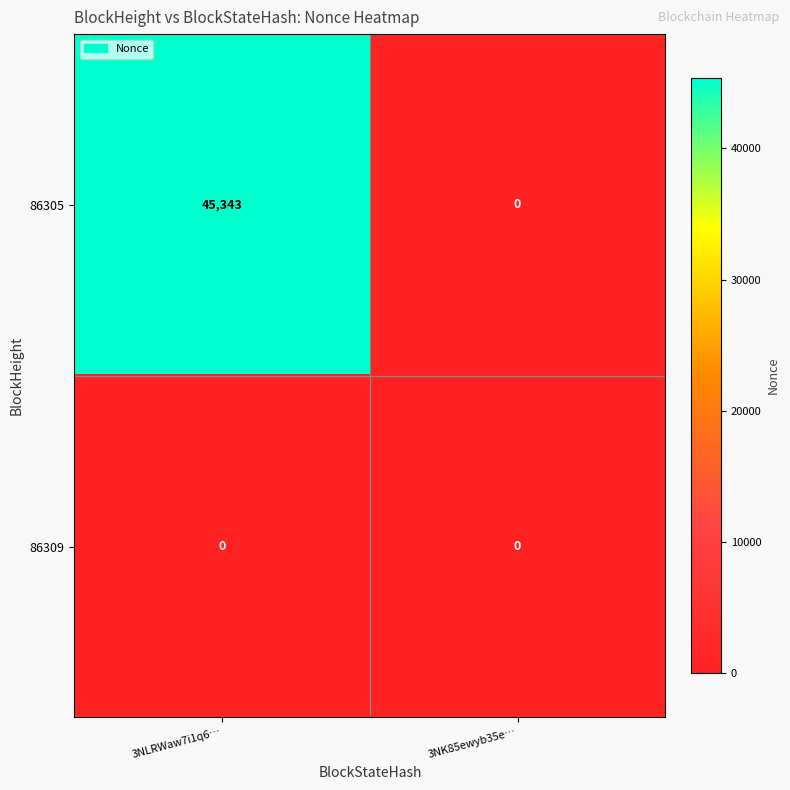

At which label is 86305 closest to 22671?

3NK85ewyb35e…